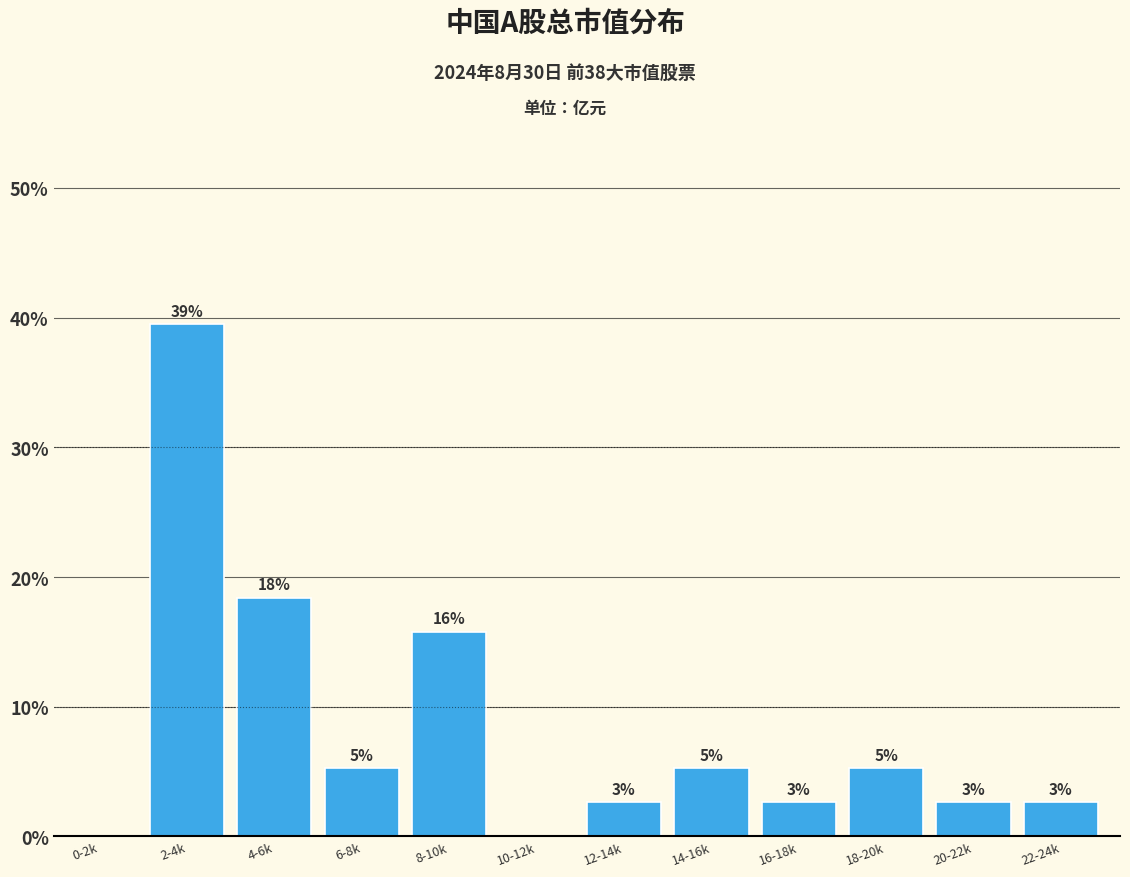

Are the bars horizontal?

No